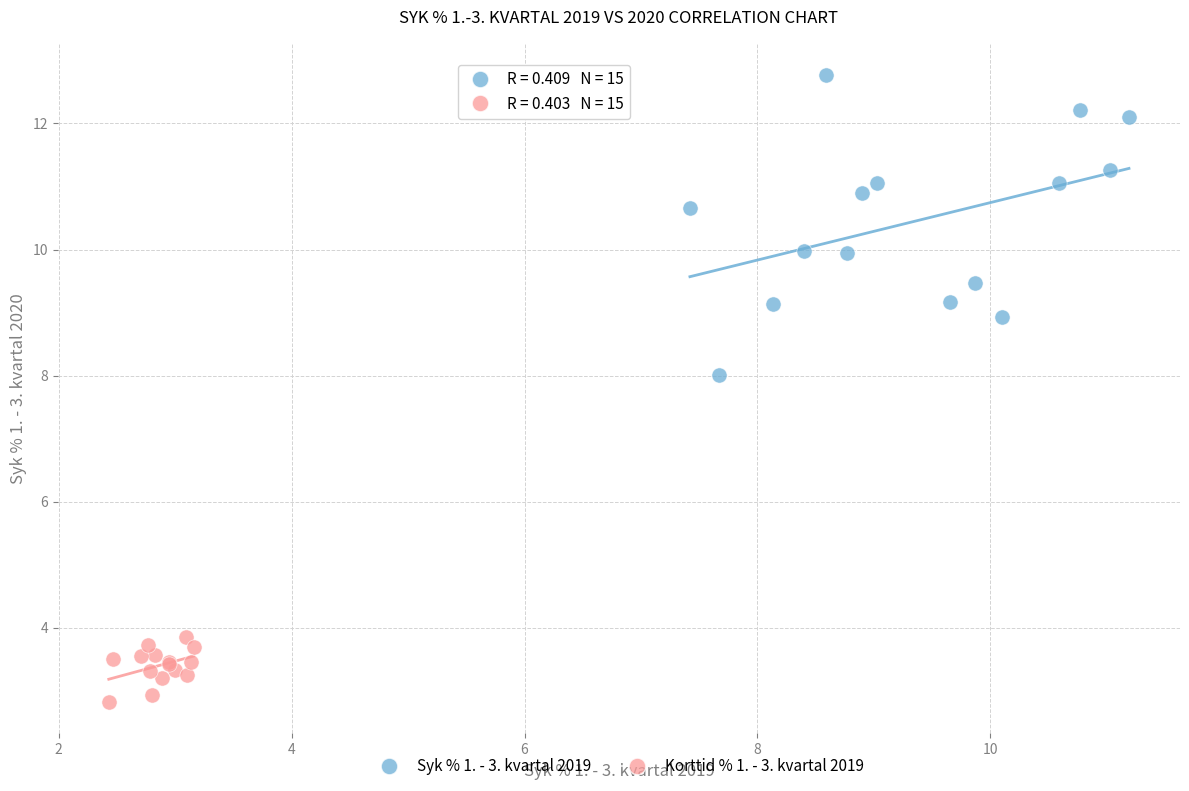

Which series has the largest Y range (max minus min)?

Syk % 1. - 3. kvartal 2019